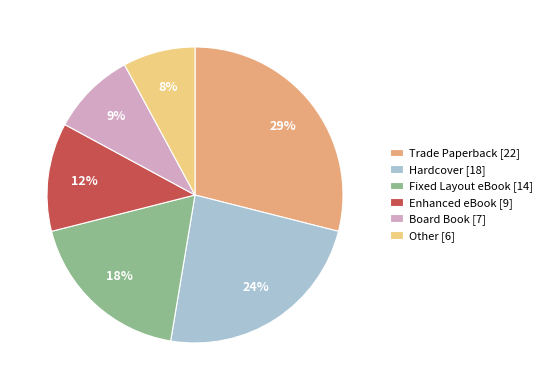

Which category has the biggest portion of the pie?

Trade Paperback